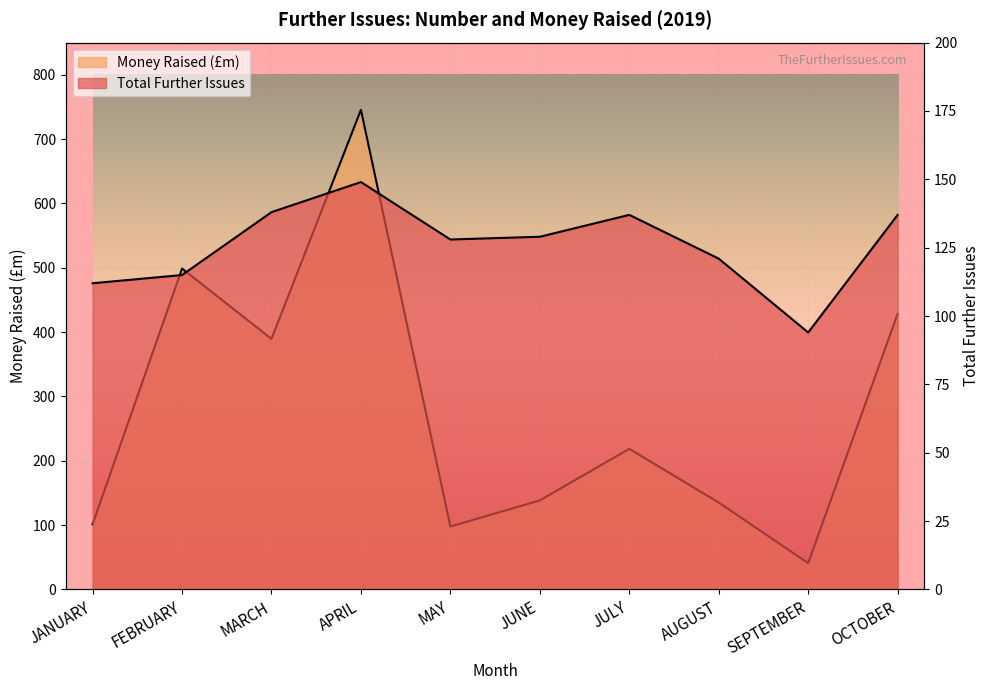

What is the label of the 4th point from the right?

JULY